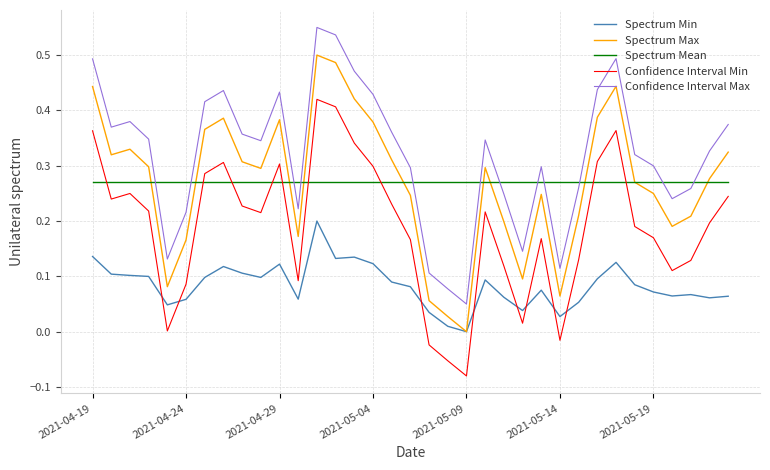

In Confidence Interval Min, how many points are lower than both neighbors (excluding endpoints)?

8